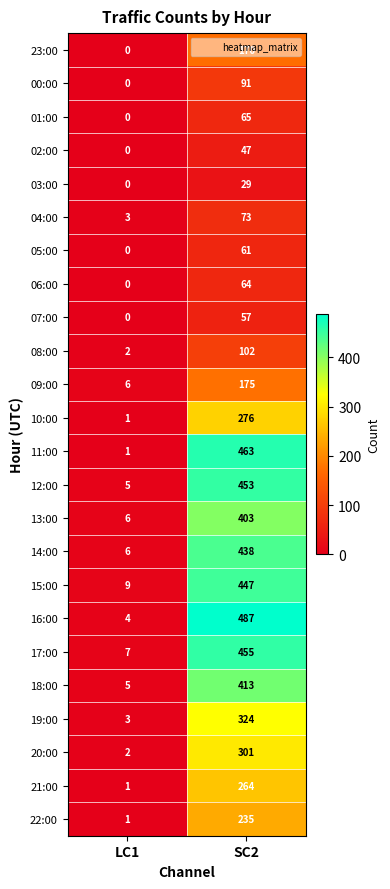

What value does the 15:00 series have at LC1, to the nearest 10?

10